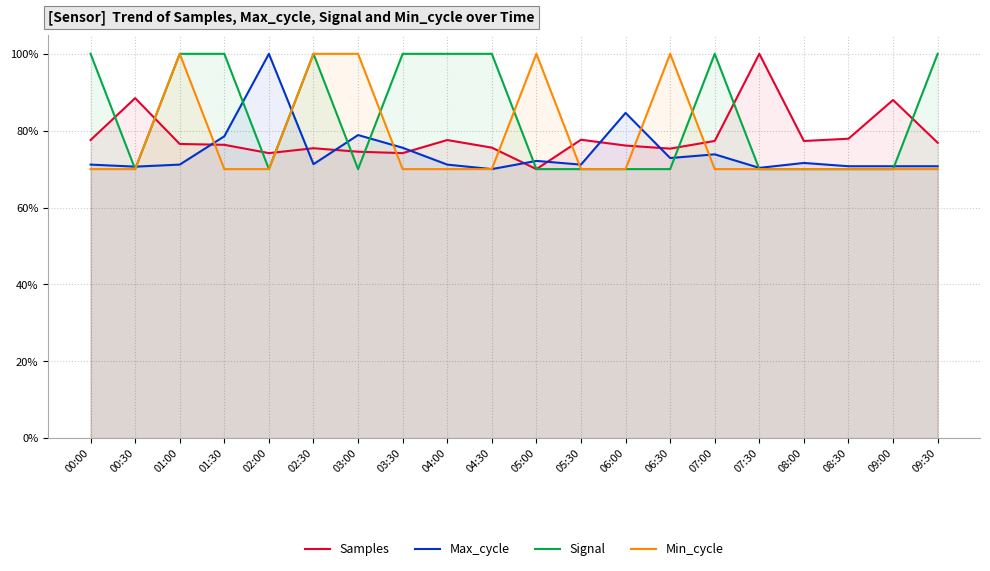

What are all the series names shown in the legend?

Samples, Max_cycle, Signal, Min_cycle